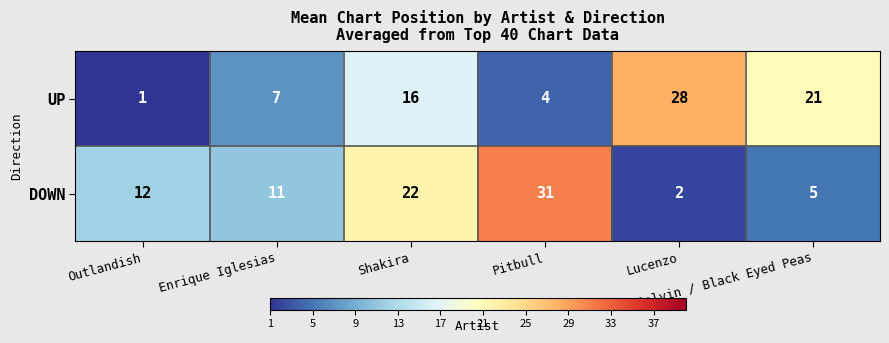

What is the difference between the maximum and minimum values in the UP series?

27